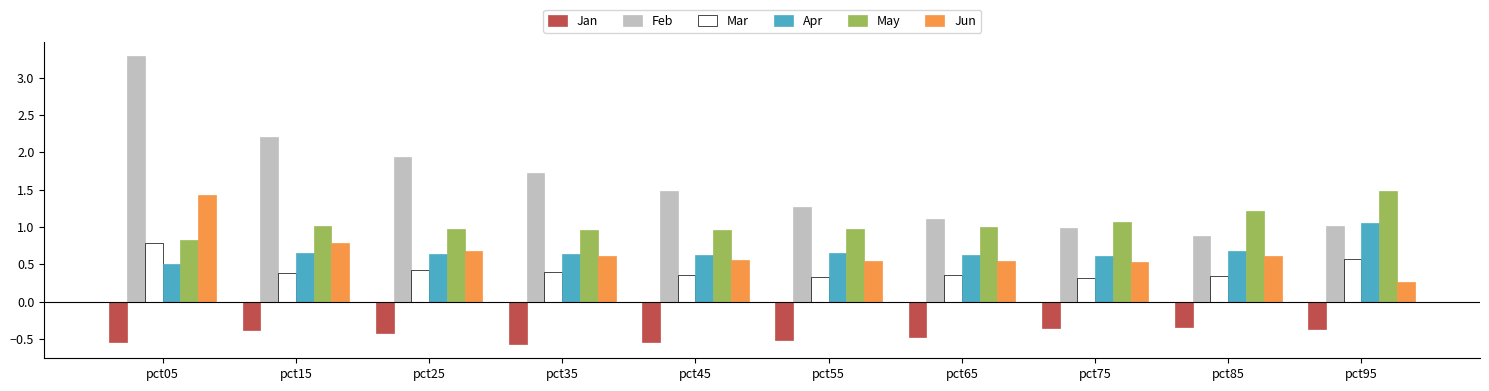

True or false: Apr has a value of 1.0 at pct25.

False